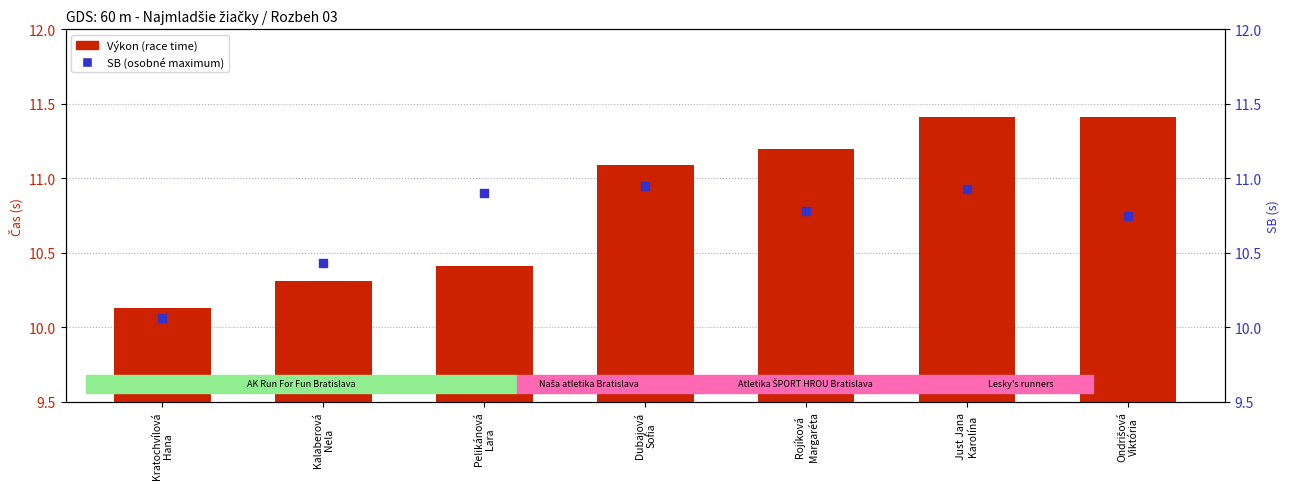

Is the value of SB (osobné maximum) at Just Jana
Karolína greater than the value of Výkon (race time) at Rojíková
Margaréta?

No